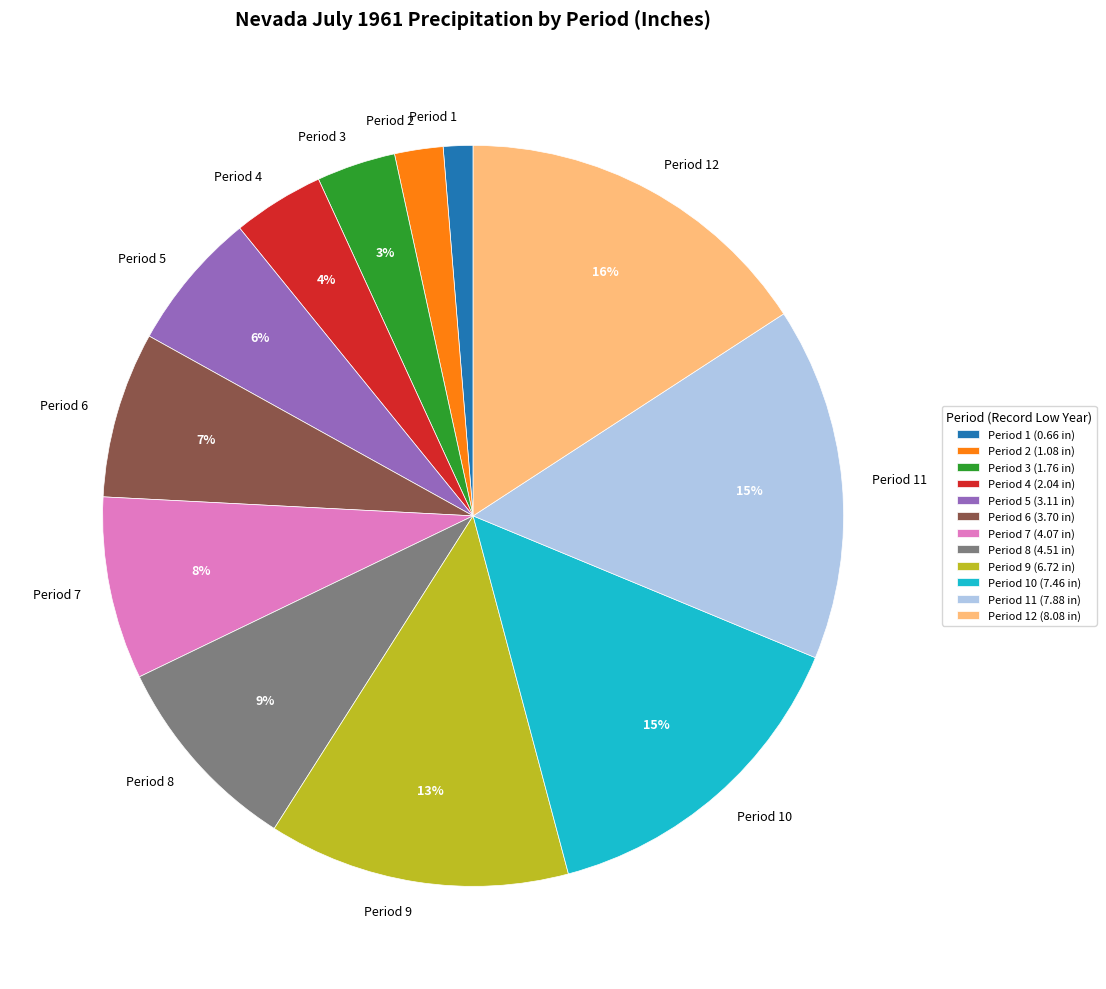

Do Period 5 and Period 10 together represent more than half of the pie?

No